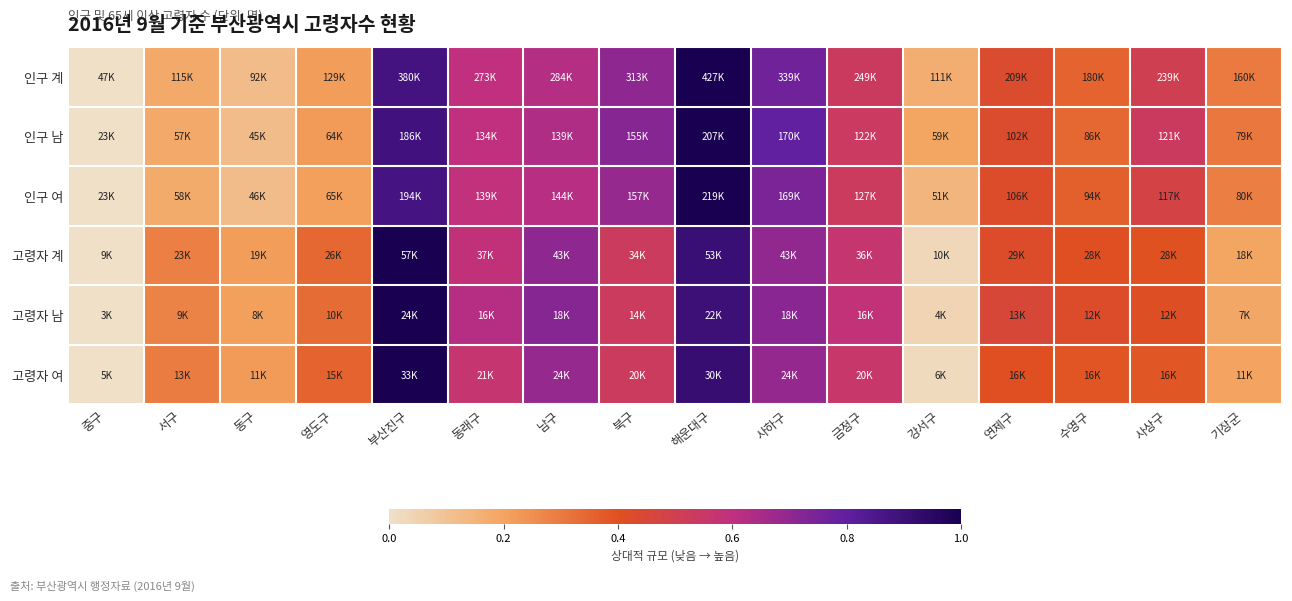

Reading left to right, transcribe all the data shown in this chart.

인구 계: 중구=0.0	서구=0.2	동구=0.1	영도구=0.2	부산진구=0.9	동래구=0.6	남구=0.6	북구=0.7	해운대구=1.0	사하구=0.8	금정구=0.5	강서구=0.2	연제구=0.4	수영구=0.4	사상구=0.5	기장군=0.3
인구 남: 중구=0.0	서구=0.2	동구=0.1	영도구=0.2	부산진구=0.9	동래구=0.6	남구=0.6	북구=0.7	해운대구=1.0	사하구=0.8	금정구=0.5	강서구=0.2	연제구=0.4	수영구=0.3	사상구=0.5	기장군=0.3
인구 여: 중구=0.0	서구=0.2	동구=0.1	영도구=0.2	부산진구=0.9	동래구=0.6	남구=0.6	북구=0.7	해운대구=1.0	사하구=0.7	금정구=0.5	강서구=0.1	연제구=0.4	수영구=0.4	사상구=0.5	기장군=0.3
고령자 계: 중구=0.0	서구=0.3	동구=0.2	영도구=0.3	부산진구=1.0	동래구=0.6	남구=0.7	북구=0.5	해운대구=0.9	사하구=0.7	금정구=0.6	강서구=0.0	연제구=0.4	수영구=0.4	사상구=0.4	기장군=0.2
고령자 남: 중구=0.0	서구=0.3	동구=0.2	영도구=0.3	부산진구=1.0	동래구=0.6	남구=0.7	북구=0.5	해운대구=0.9	사하구=0.7	금정구=0.6	강서구=0.0	연제구=0.5	수영구=0.4	사상구=0.4	기장군=0.2
고령자 여: 중구=0.0	서구=0.3	동구=0.2	영도구=0.4	부산진구=1.0	동래구=0.6	남구=0.7	북구=0.5	해운대구=0.9	사하구=0.7	금정구=0.6	강서구=0.0	연제구=0.4	수영구=0.4	사상구=0.4	기장군=0.2